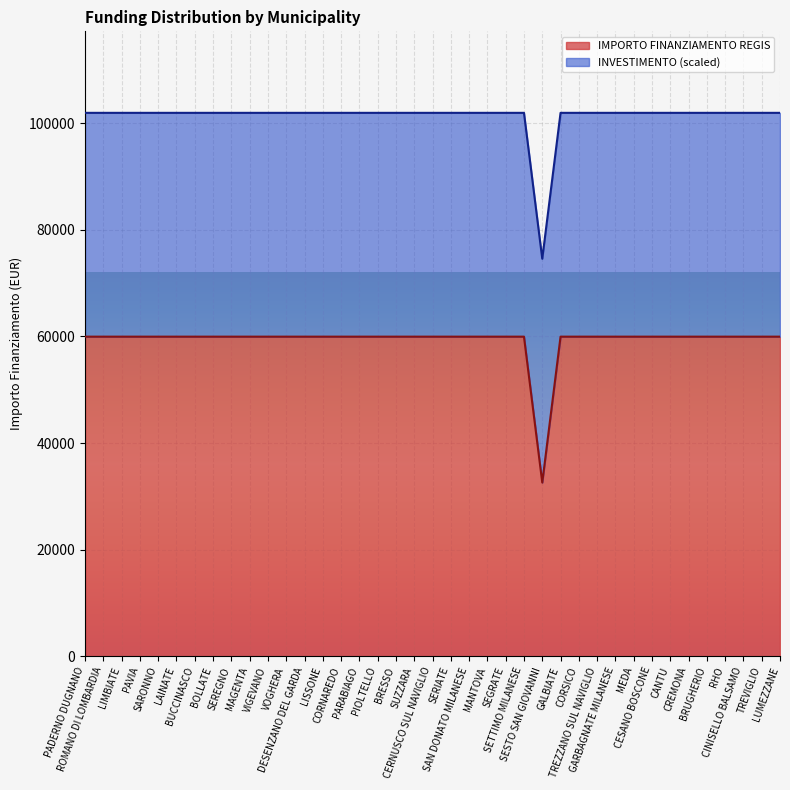

What is the difference between the maximum and minimum values?

27377